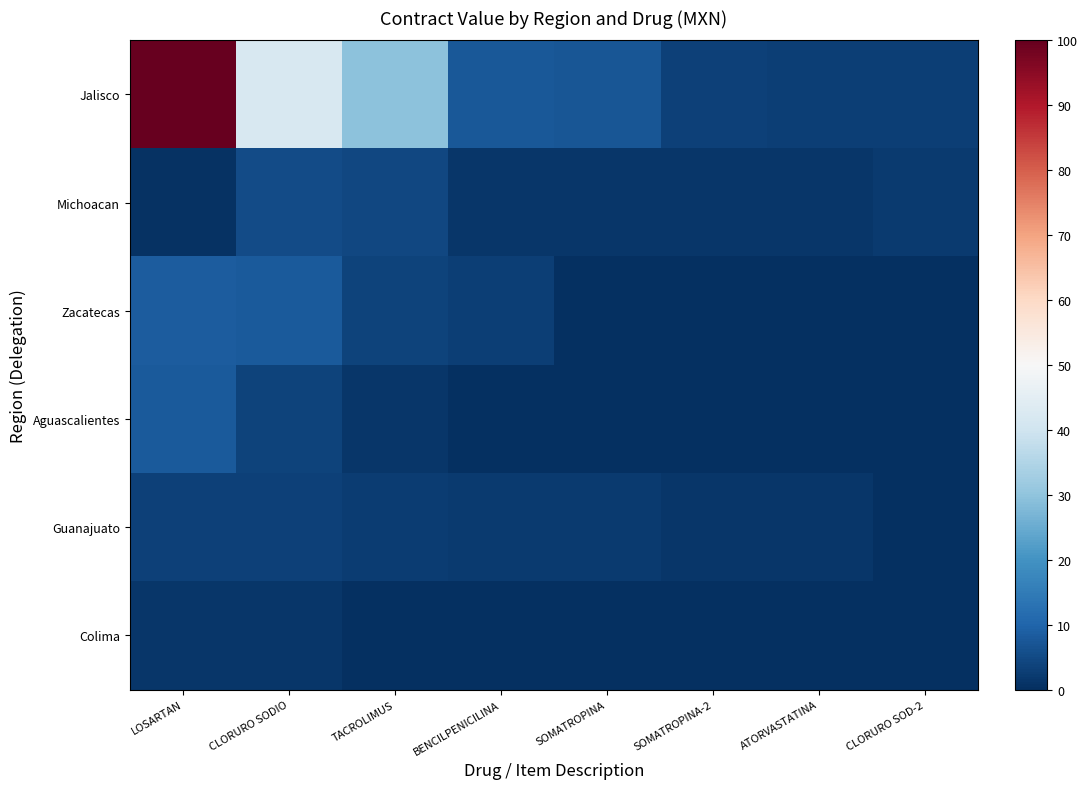

What is the difference between the highest and lowest values at CLORURO SODIO?

40.7